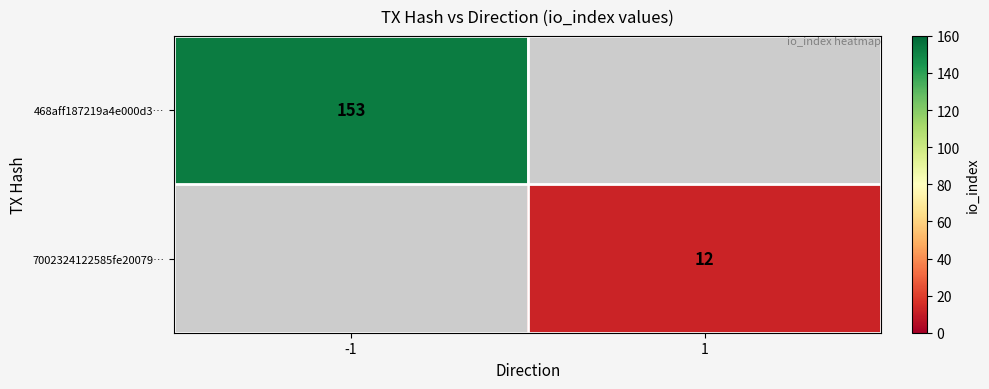

The 468aff187219a4e000d3… series shows 91 at -1. True or false?

False